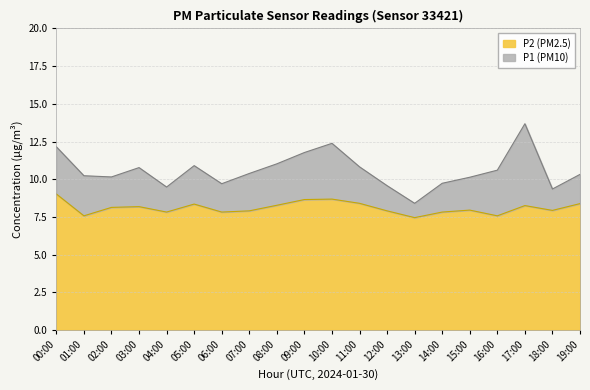

What is the sum of all P1 values?

211.5